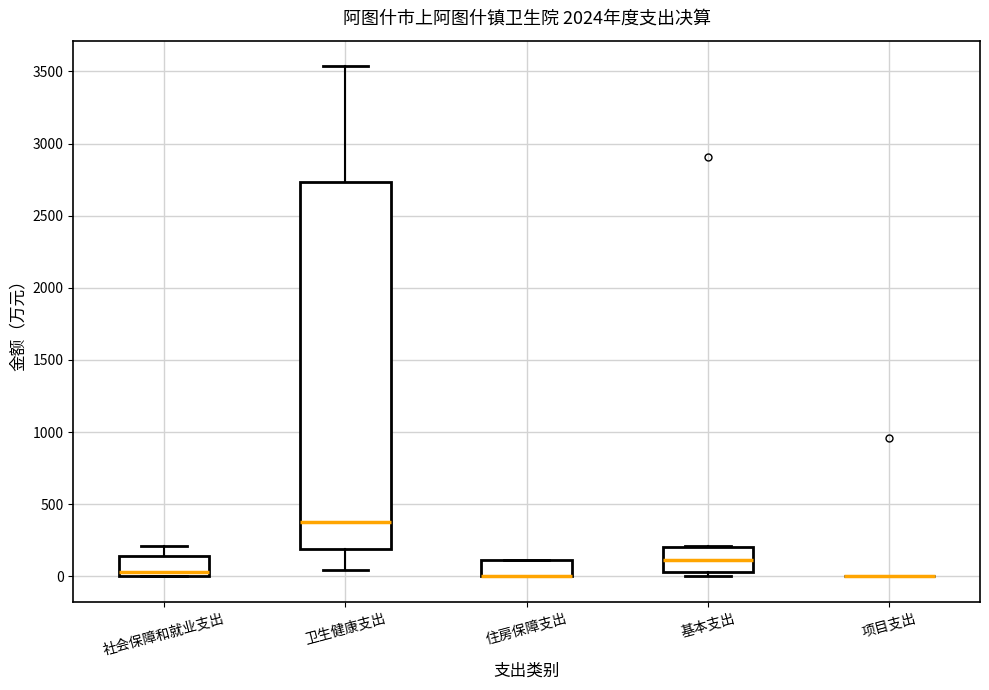

Where is the upper edge of the box for 基本支出 on the y-axis? The values are not printed on the chart, so give them approximately, as read against the axis.

200